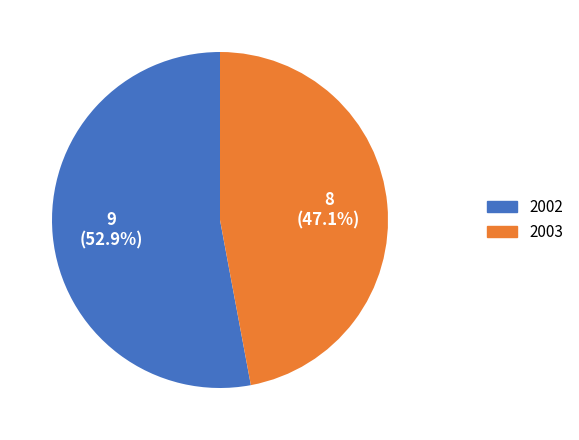

Which slice represents more than half of the pie?

2002